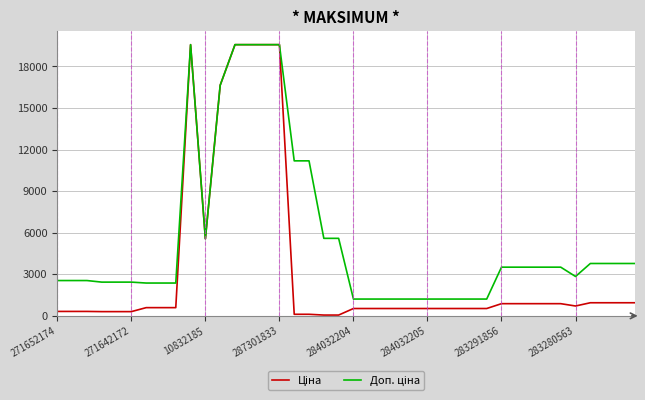

How many lines are shown in the chart?

2